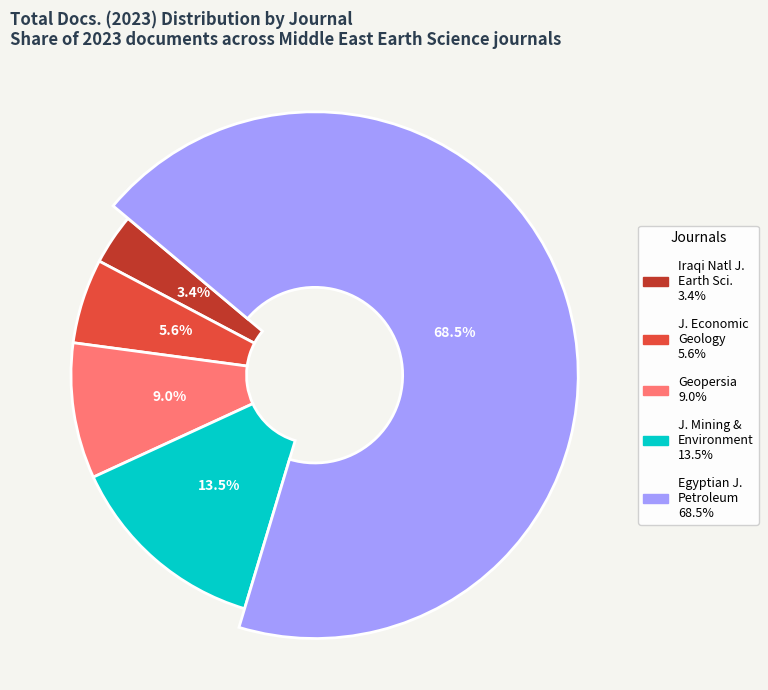

To the nearest percent, what portion does Journal of Mining and Environment represent?

13%